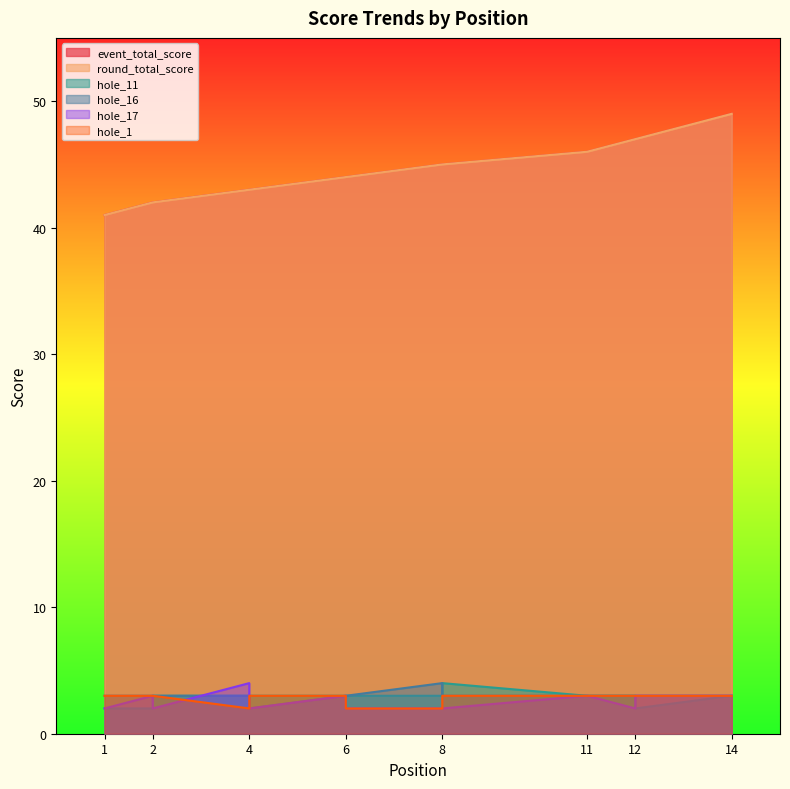

What is the total value across all series at 12?

105